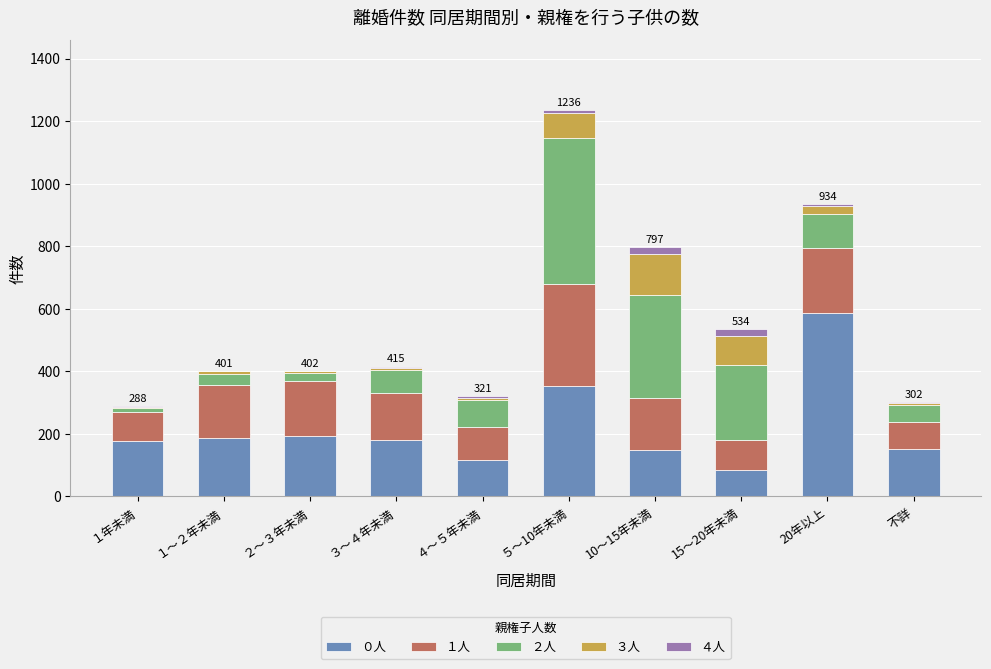

At which category is the sum across all series the highest?

５～10年未満